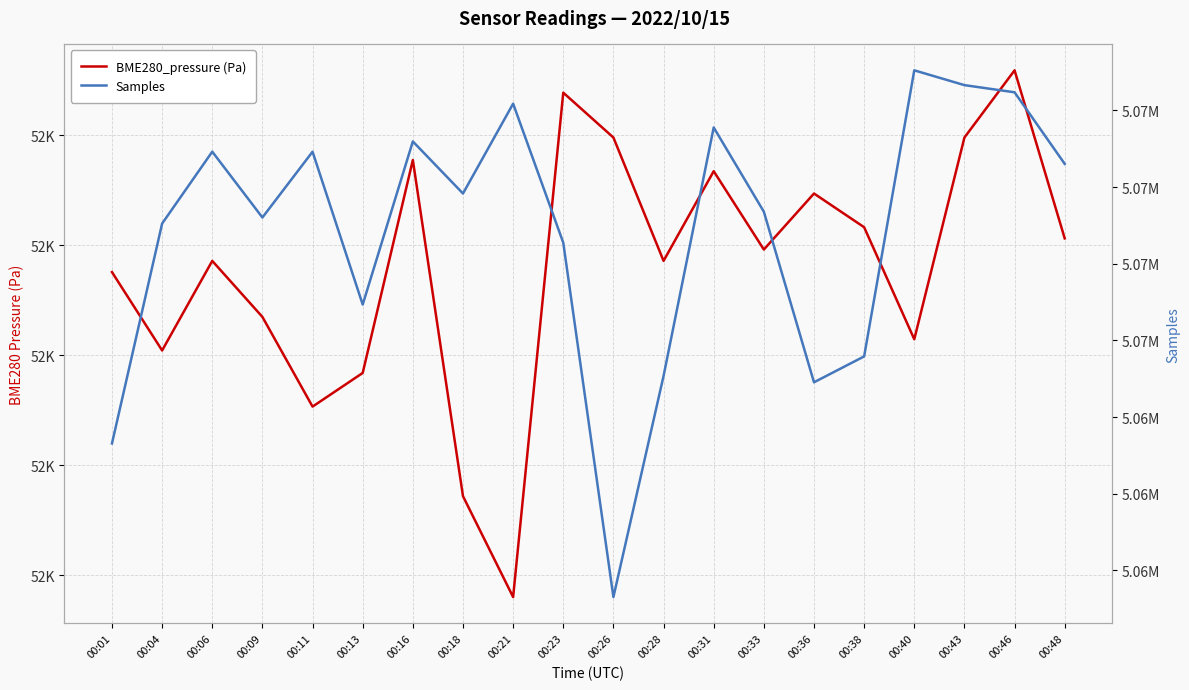

At which category is the sum across all series the highest?

00:40